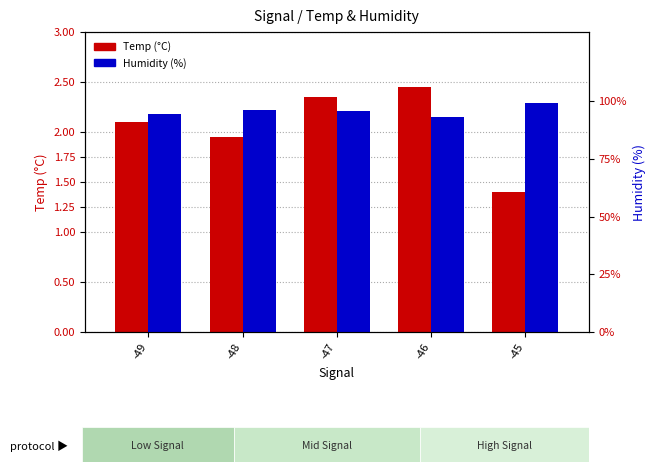

The Temp (°C) series shows 0.9 at -49. True or false?

False